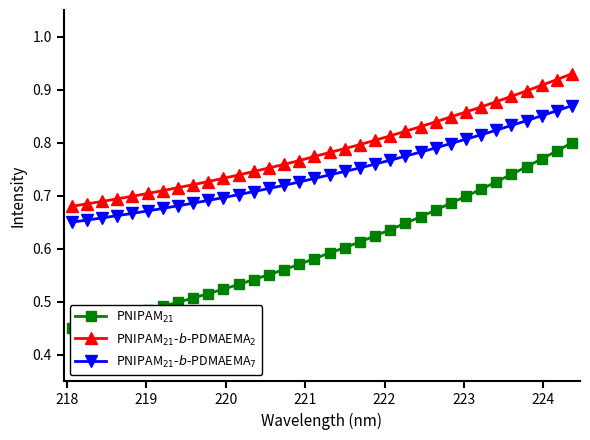

What are all the series names shown in the legend?

PNIPAM$_{21}$, PNIPAM$_{21}$-$b$-PDMAEMA$_2$, PNIPAM$_{21}$-$b$-PDMAEMA$_7$